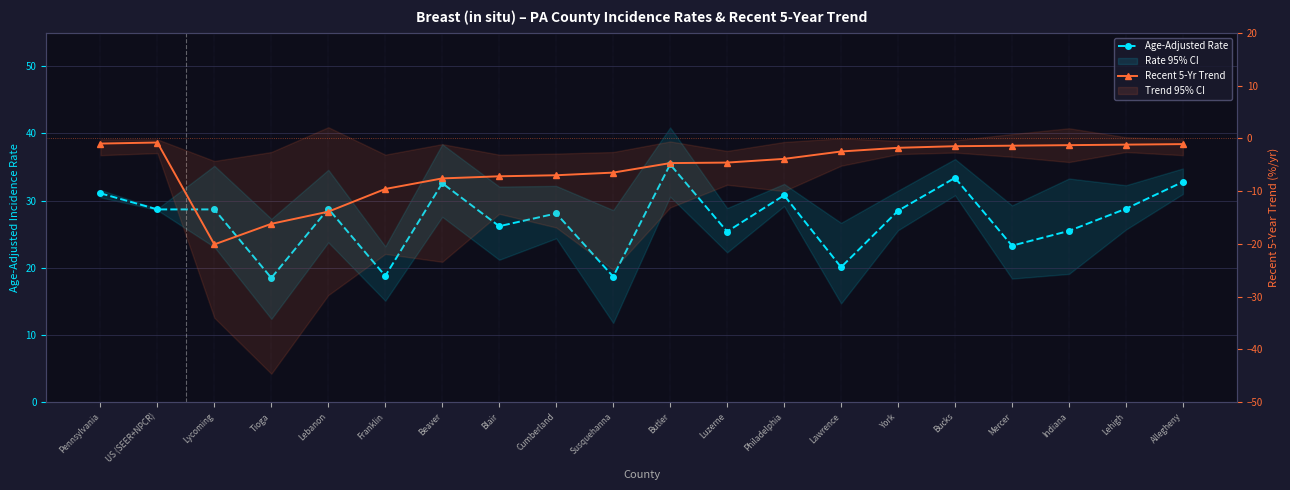

Reading right to left, transcribe all the data shown in this chart.

Age-Adjusted Rate: 32.8	28.8	25.5	23.3	33.4	28.5	20.1	30.8	25.4	35.4	18.7	28.1	26.2	32.6	18.8	28.8	18.5	28.7	28.7	31.1
Recent 5-Yr Trend: -1.1	-1.2	-1.3	-1.4	-1.5	-1.8	-2.5	-3.9	-4.6	-4.7	-6.5	-7.0	-7.2	-7.6	-9.6	-13.9	-16.2	-20.1	-0.8	-1.0